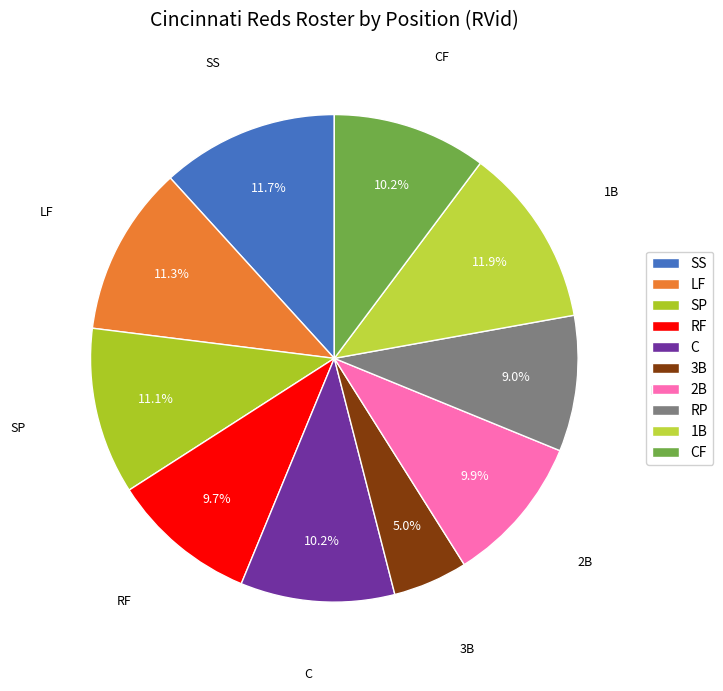

To the nearest percent, what percentage of the pie is CF?

10%